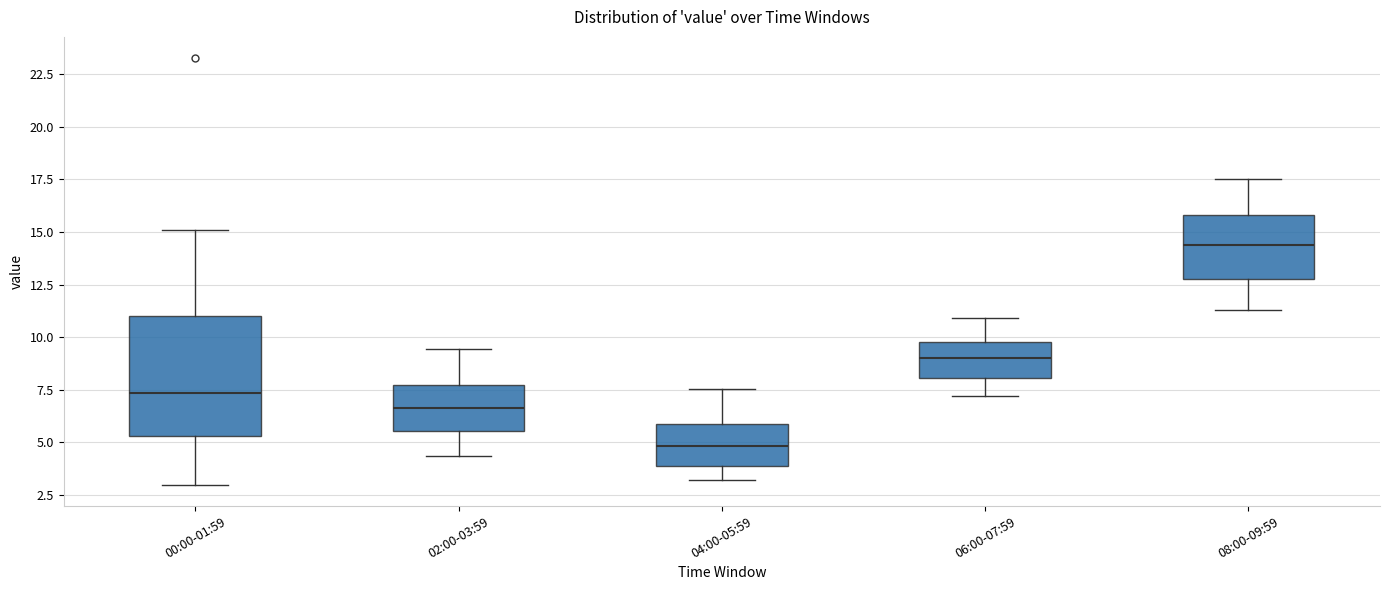

Reading left to right, transcribe this box plot: for each box, give where its median line is, the range the box spans, and where its two whiskers end, as read against the y-axis. The values are not printed on the chart, so give them approximately, as read against the axis.

00:00-01:59: median 7.5, box 5.5 to 11.0, whiskers 3.0 to 15.0
02:00-03:59: median 6.5, box 5.5 to 7.5, whiskers 4.5 to 9.5
04:00-05:59: median 5.0, box 4.0 to 6.0, whiskers 3.0 to 7.5
06:00-07:59: median 9.0, box 8.0 to 10.0, whiskers 7.0 to 11.0
08:00-09:59: median 14.5, box 13.0 to 16.0, whiskers 11.5 to 17.5